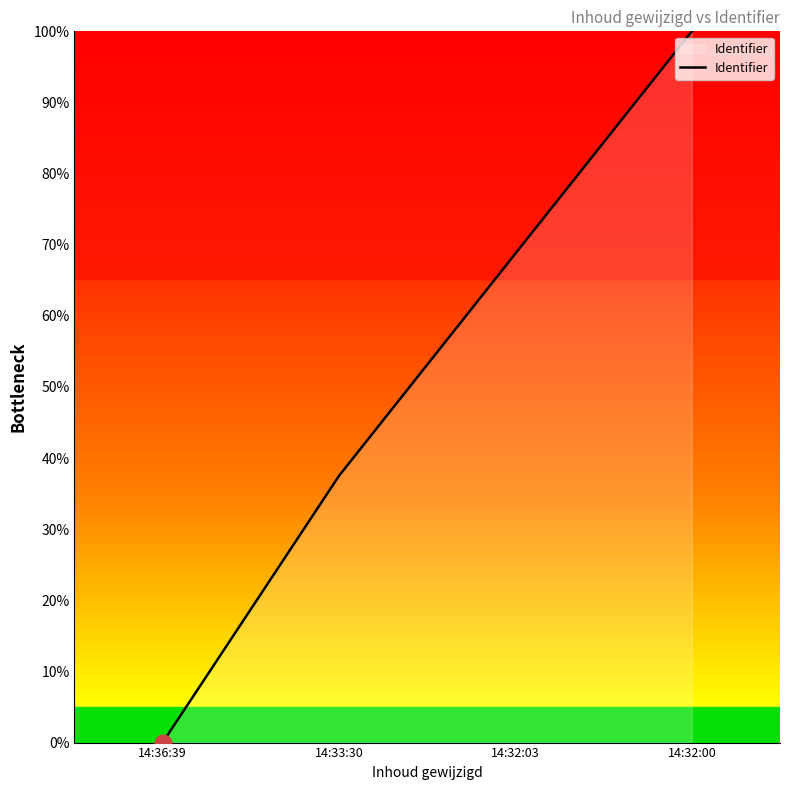

Which category has the highest value across all series?

14:32:00